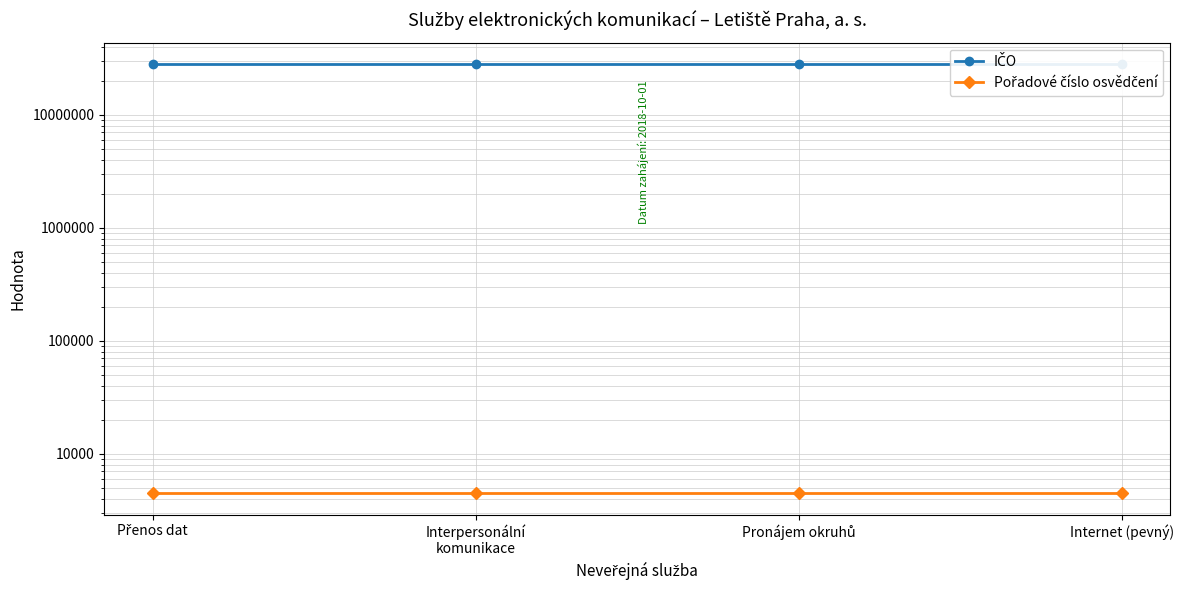

What is the smallest value displayed?

4465